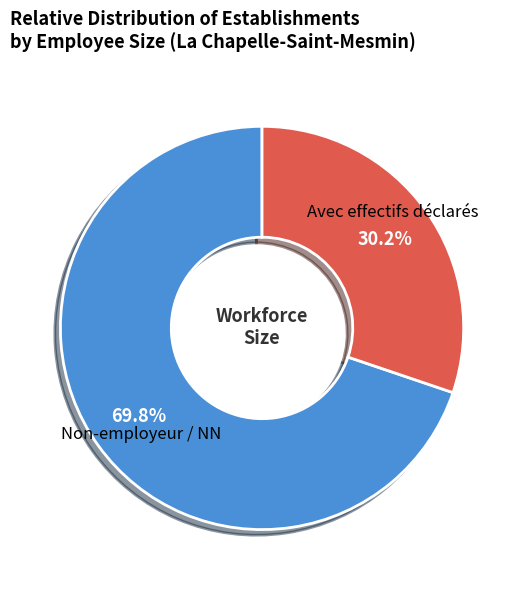

Does any single category account for the majority?

Yes